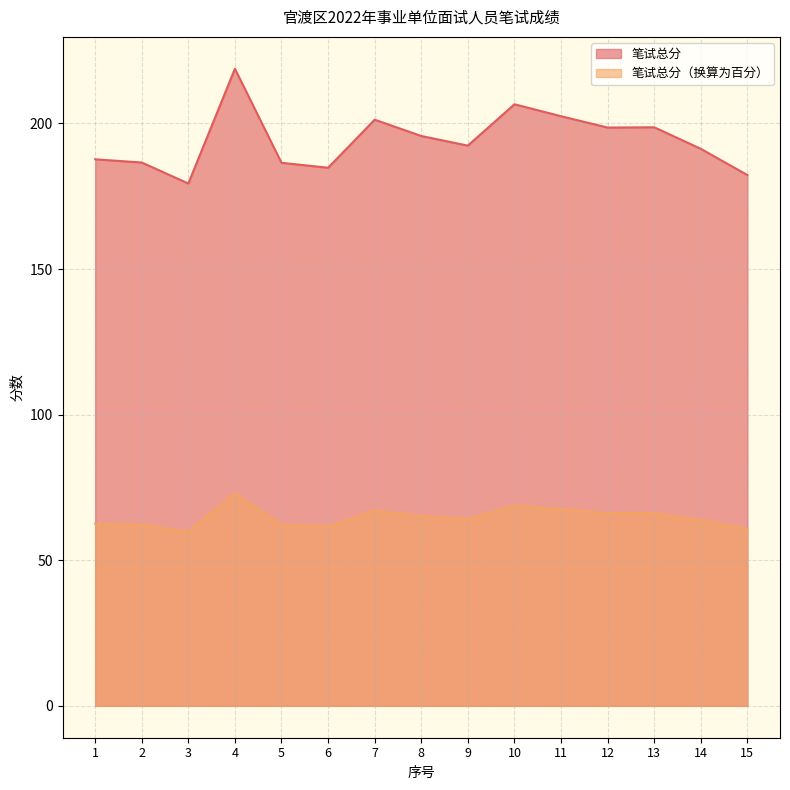

Count the number of data series in this chart.

2